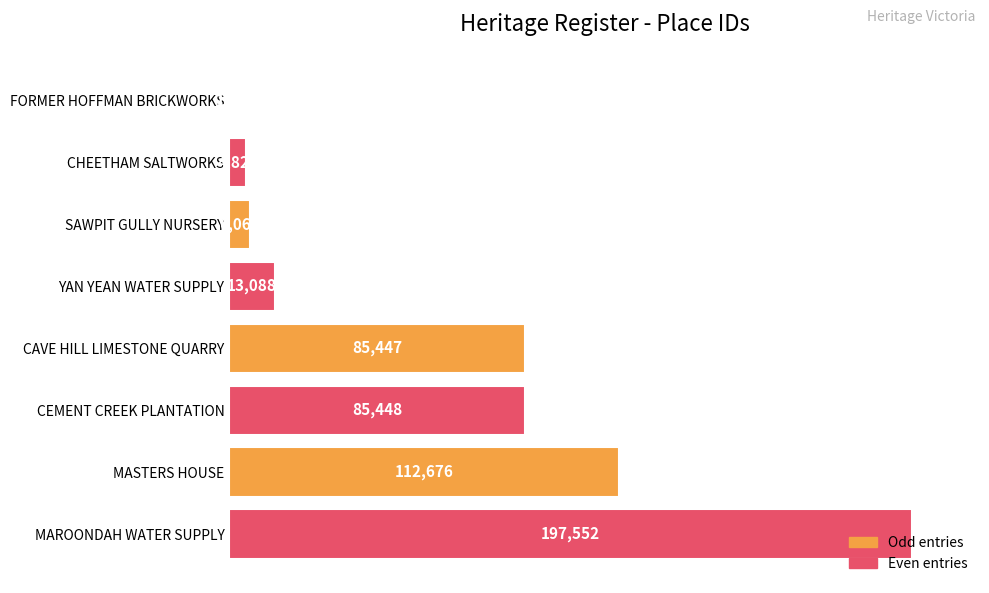

The value at CEMENT CREEK PLANTATION is 43311. True or false?

False